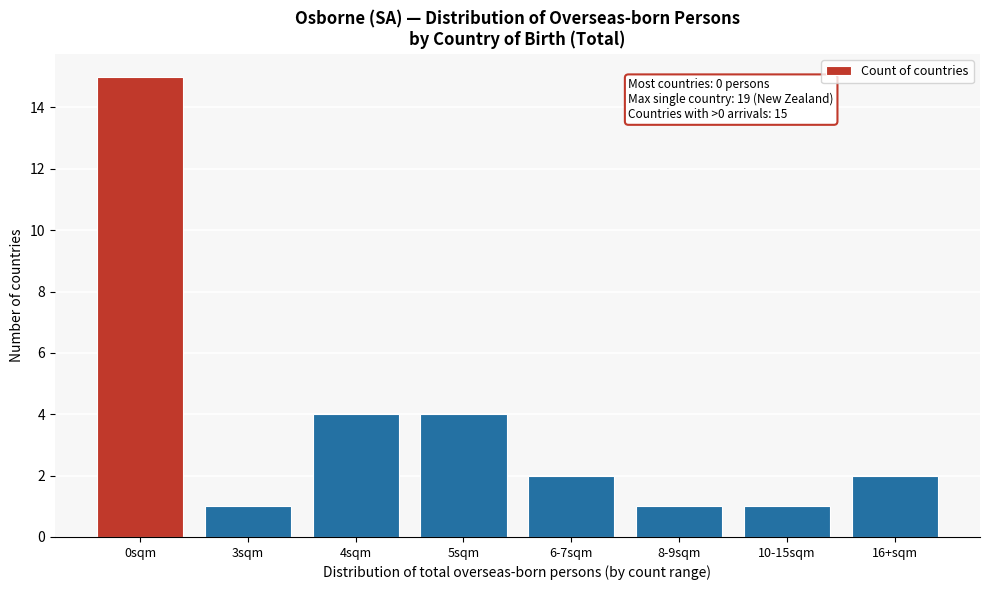

Reading right to left, transcribe all the data shown in this chart.

16+sqm=2	10-15sqm=1	8-9sqm=1	6-7sqm=2	5sqm=4	4sqm=4	3sqm=1	0sqm=15